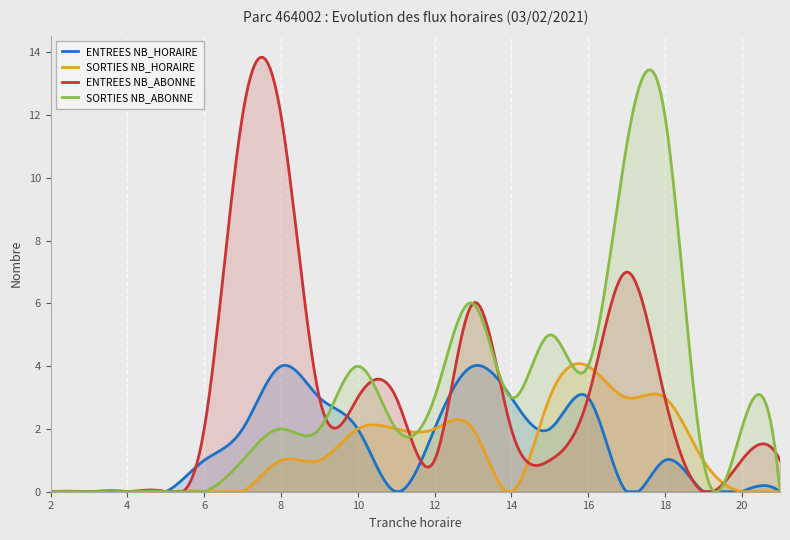

Which series has the widest spread of values?

ENTREES NB_ABONNE